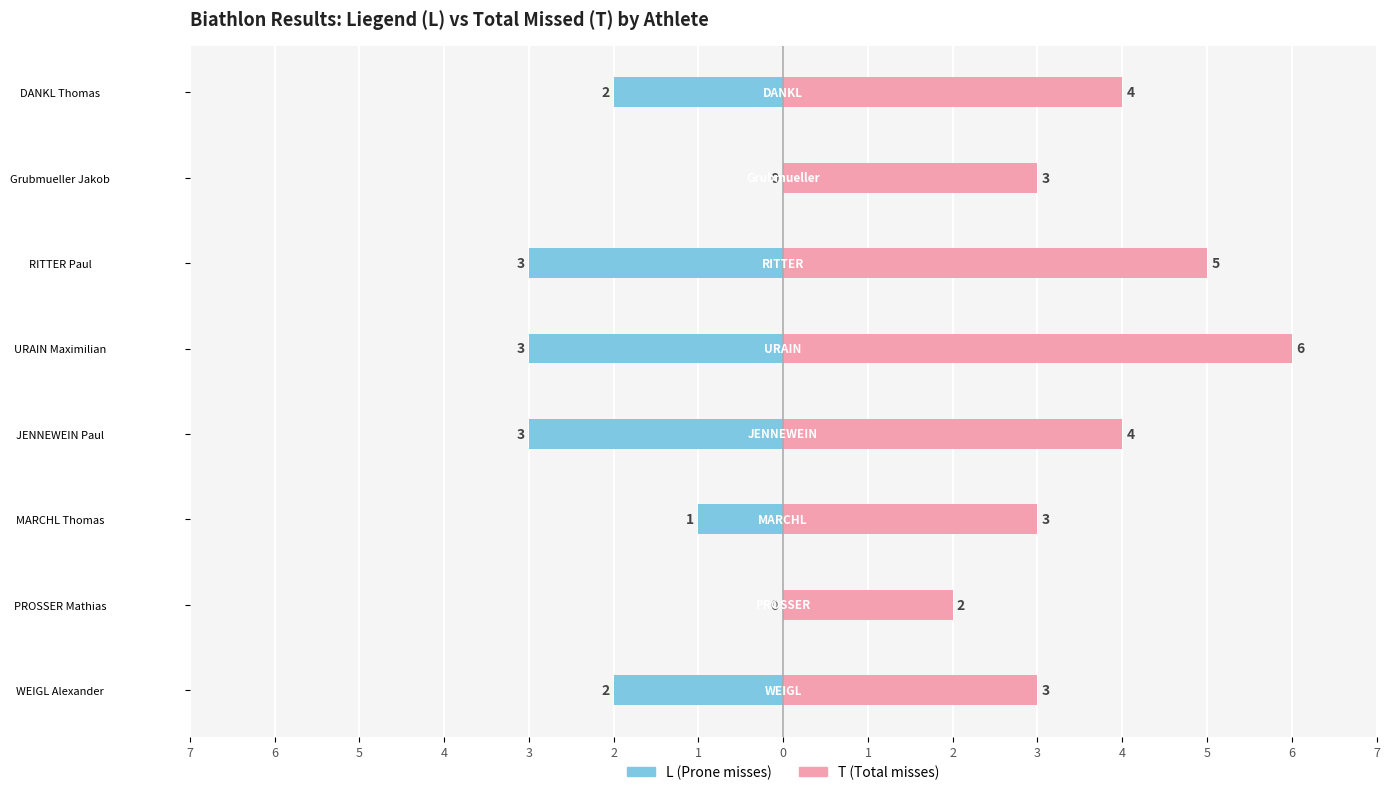

What is the maximum value shown in the chart?

6